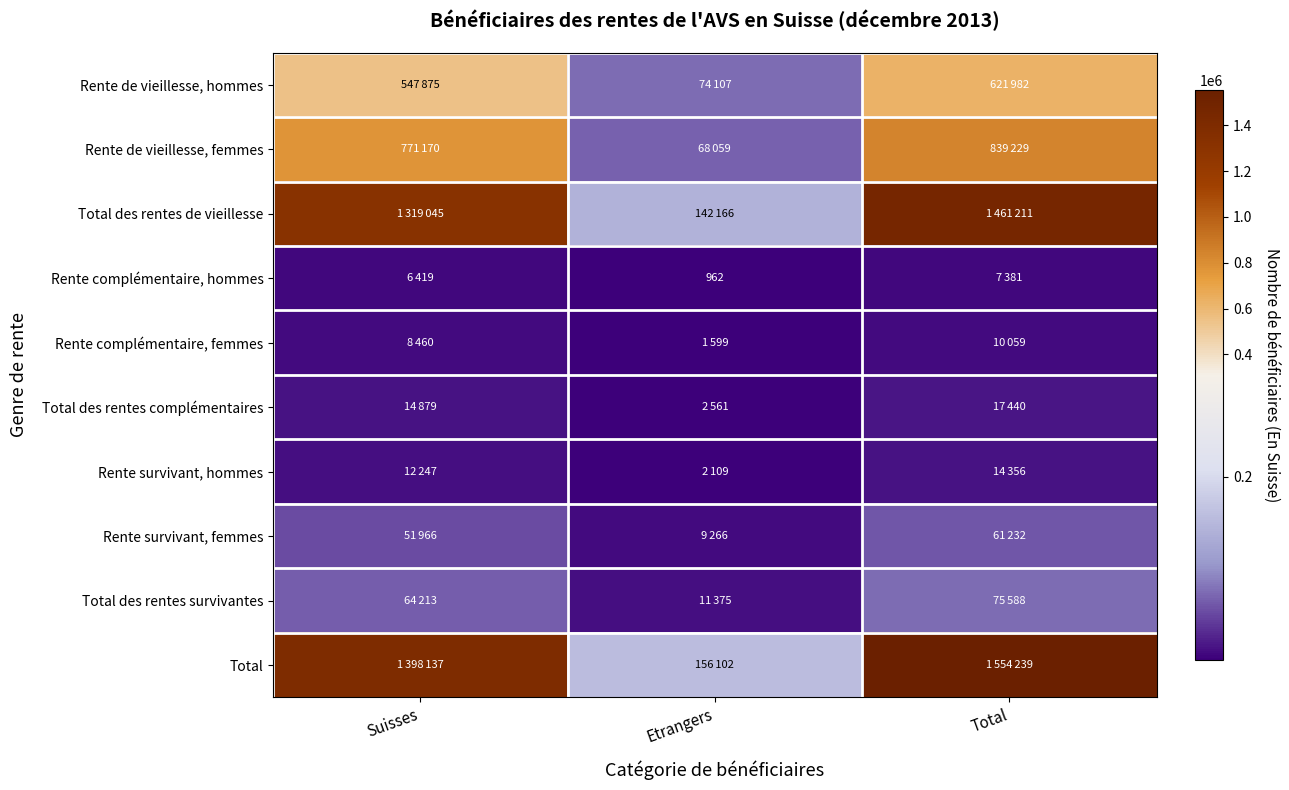

Rank the series by their maximum value, from lowest to highest.

Rente complémentaire, hommes, Rente complémentaire, femmes, Rente survivant, hommes, Total des rentes complémentaires, Rente survivant, femmes, Total des rentes survivantes, Rente de vieillesse, hommes, Rente de vieillesse, femmes, Total des rentes de vieillesse, Total